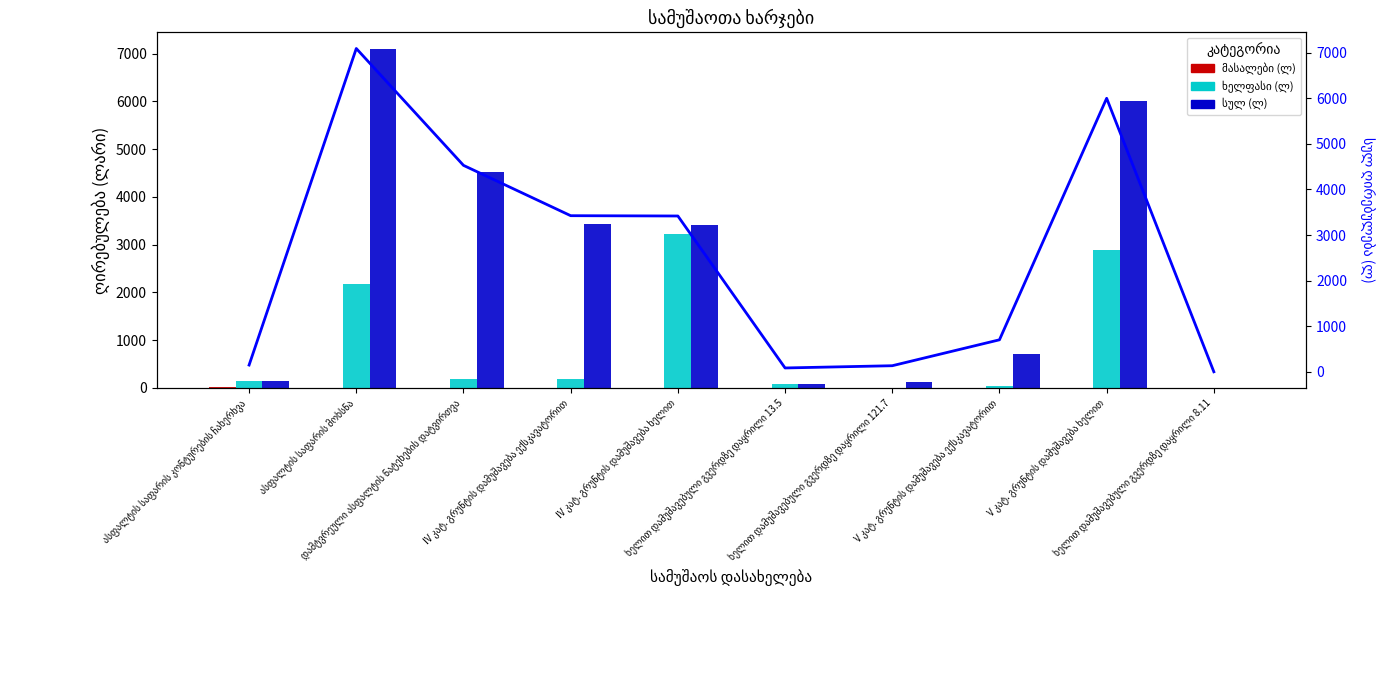

What is the total value across all series at ხელით დამუშავებული გვერდზე დაყრილი 13.5?

167.4